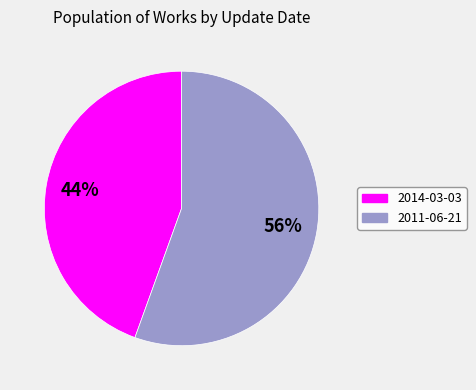

Between 2014-03-03 and 2011-06-21, which is larger?

2011-06-21